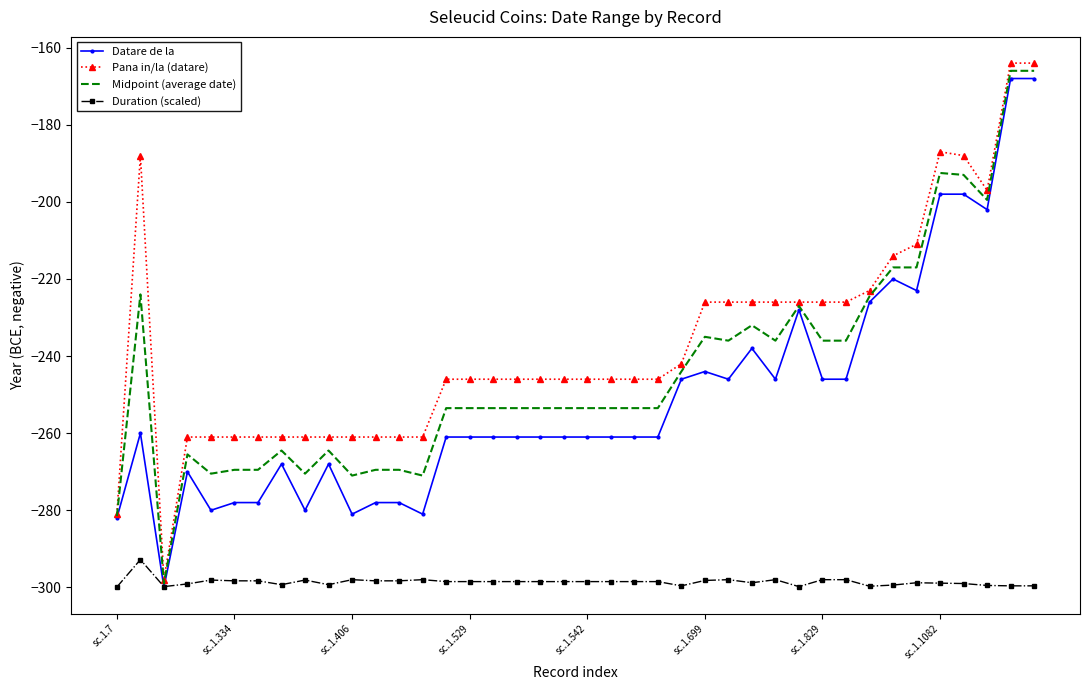

What is the highest value of the Pana in/la (datare) series?

-164.0